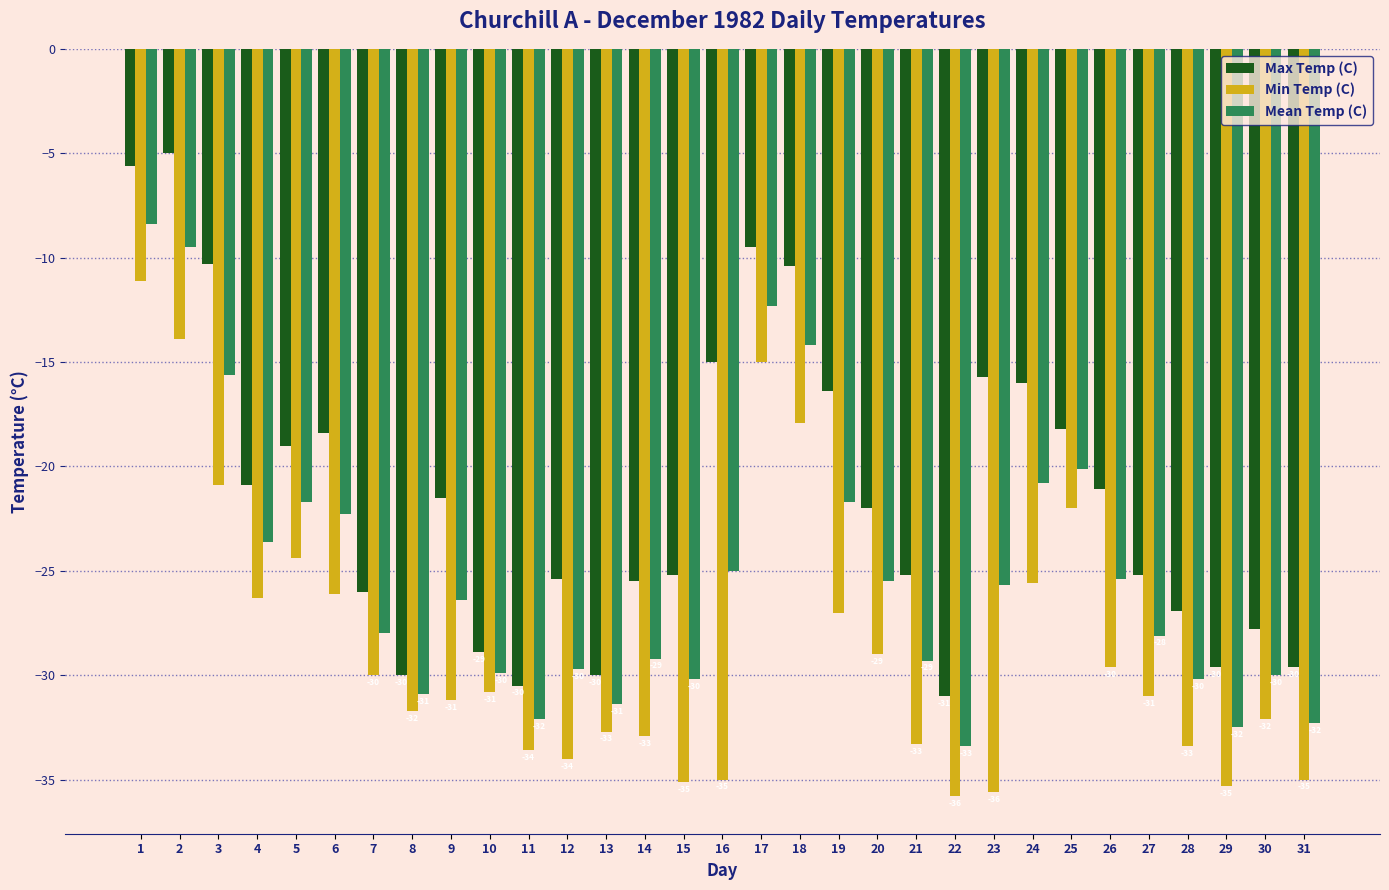

What is the average value of the Mean Temp (C) series?

-25.0